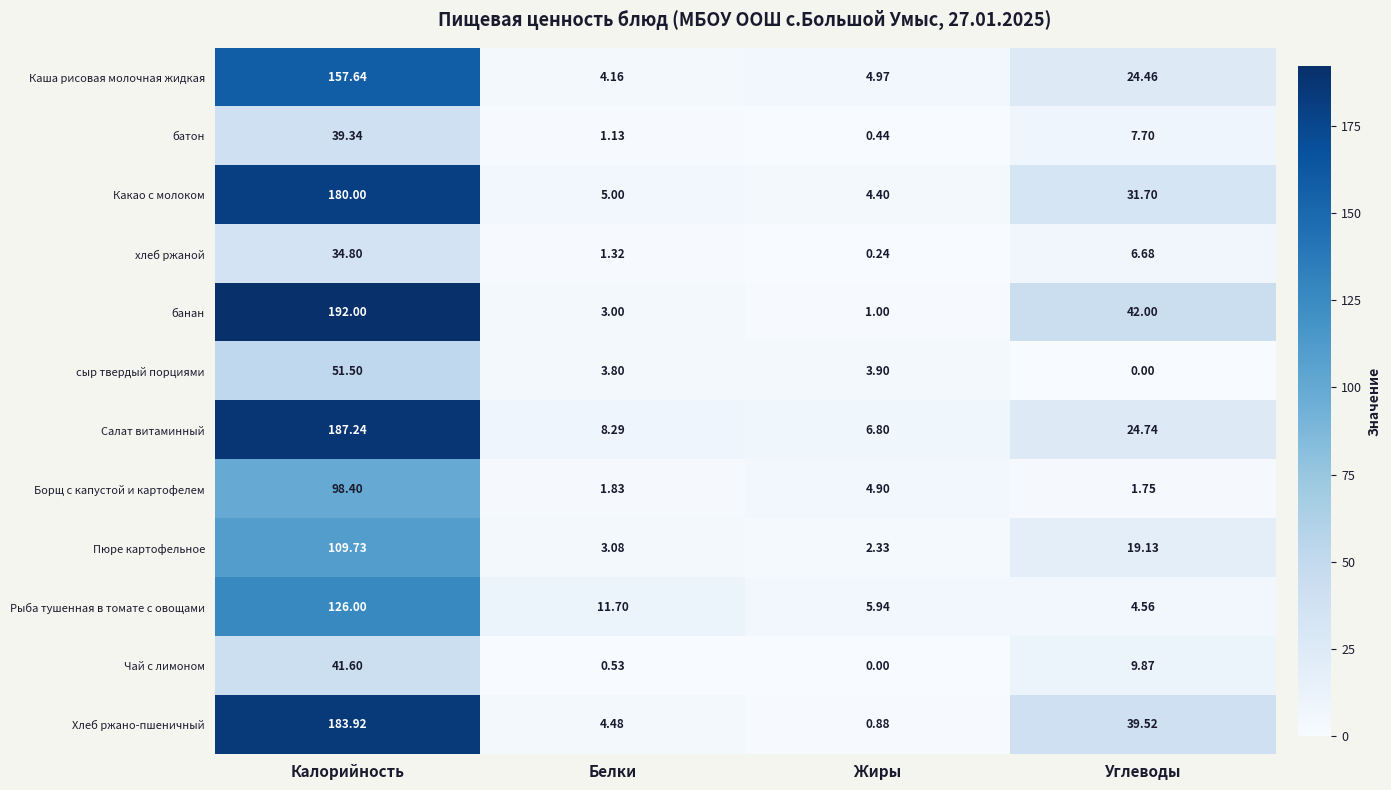

Which series changed the most between Белки and Углеводы?

банан